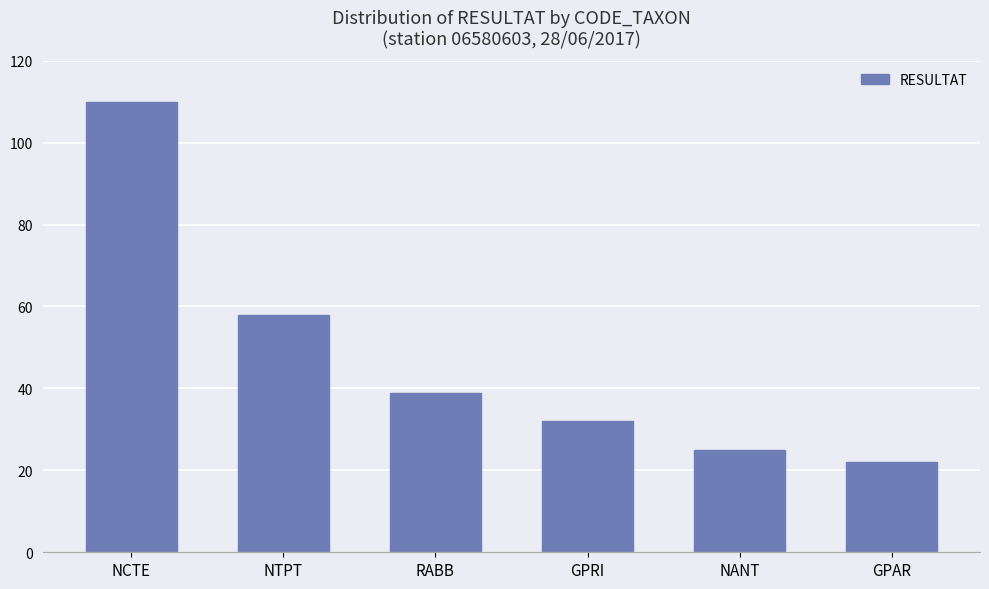

What is the ratio of the value at GPAR to the value at NTPT?

0.4